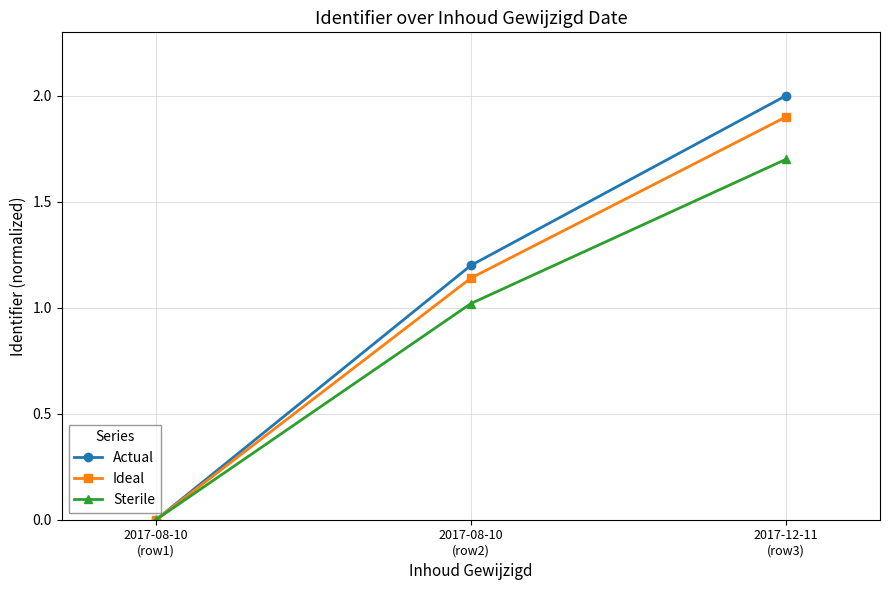

What is the difference between the highest and lowest values at 2017-08-10
(row2)?

0.2